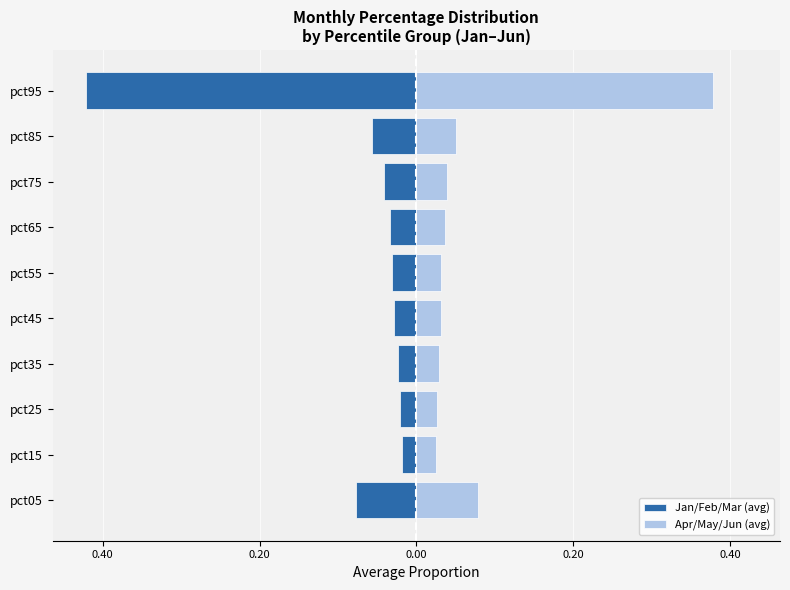

What is the minimum value shown in the chart?

-0.4